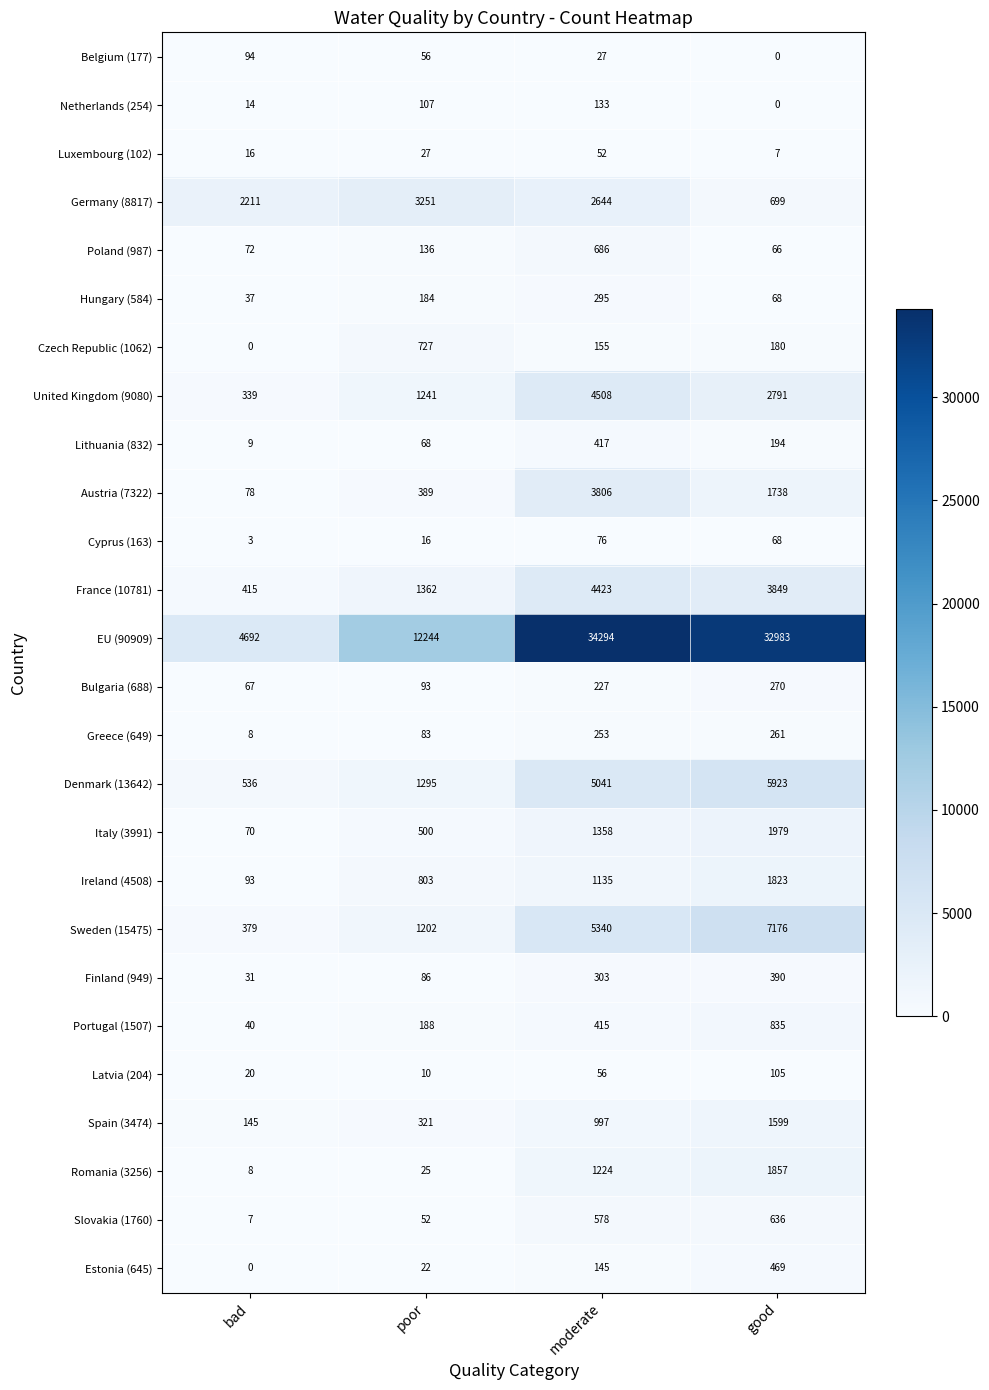

How many categories are shown in the chart?

4